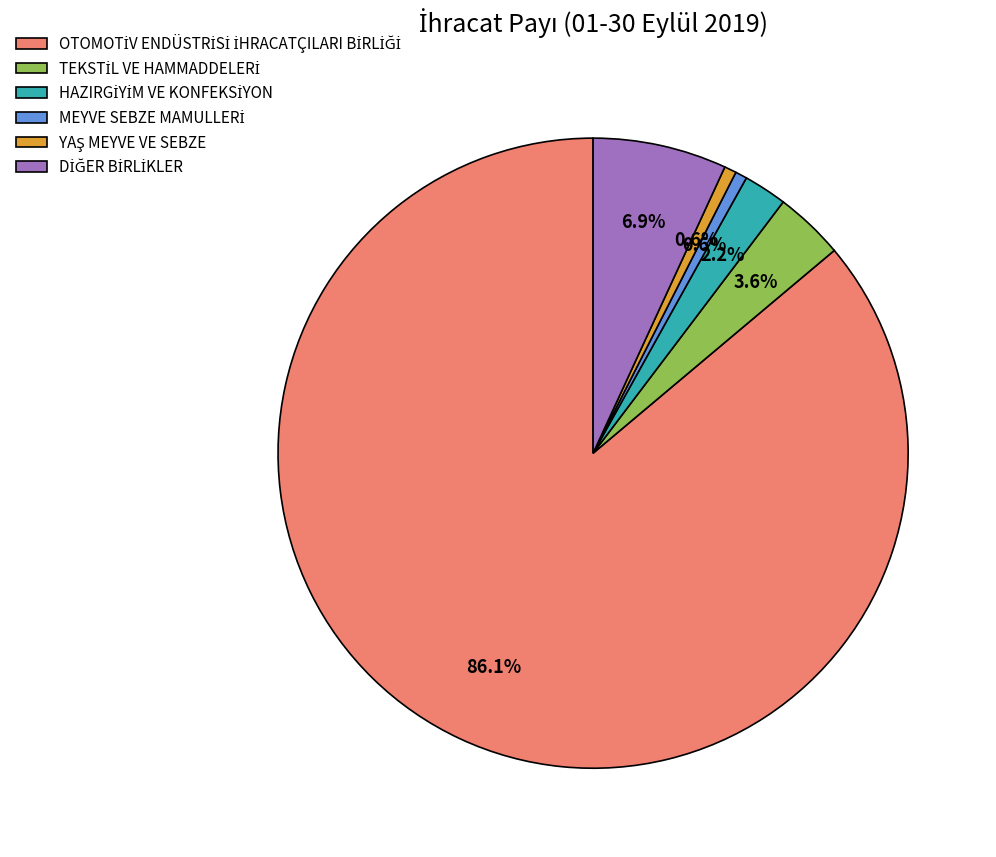

Is there a majority slice in this chart?

Yes